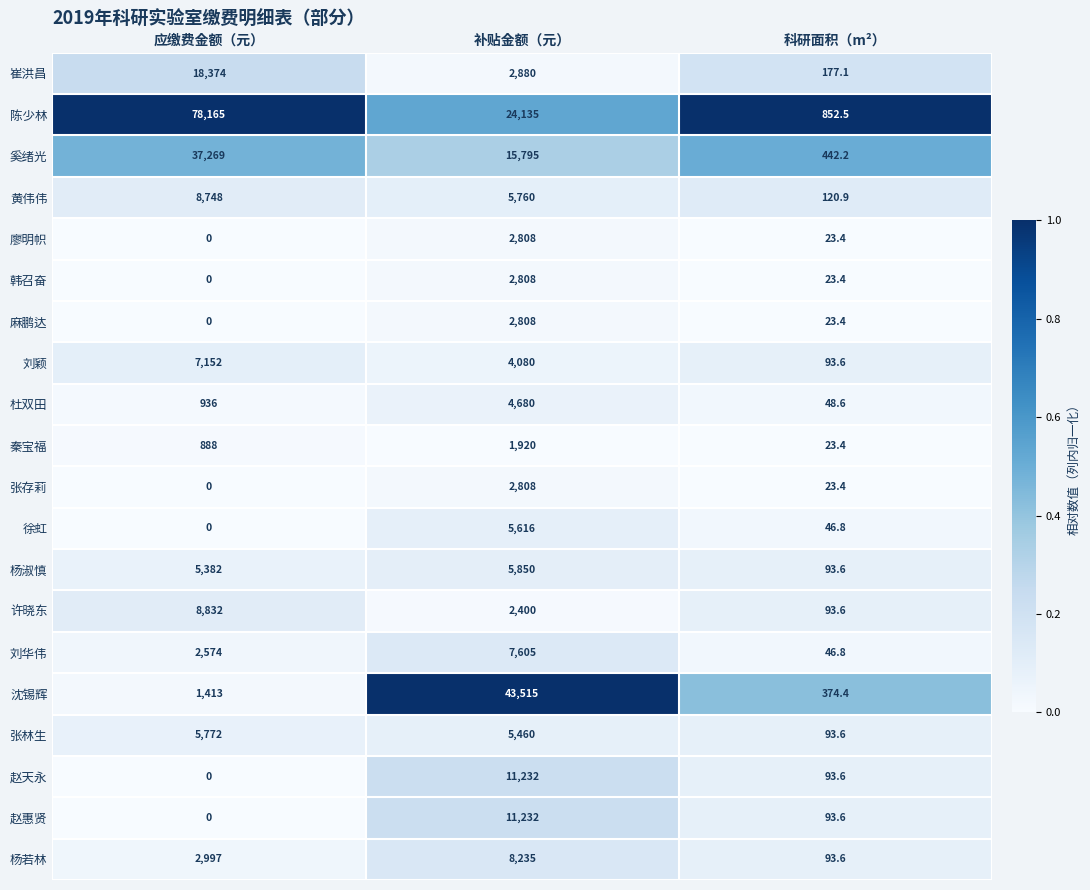

How many series are shown in this chart?

20